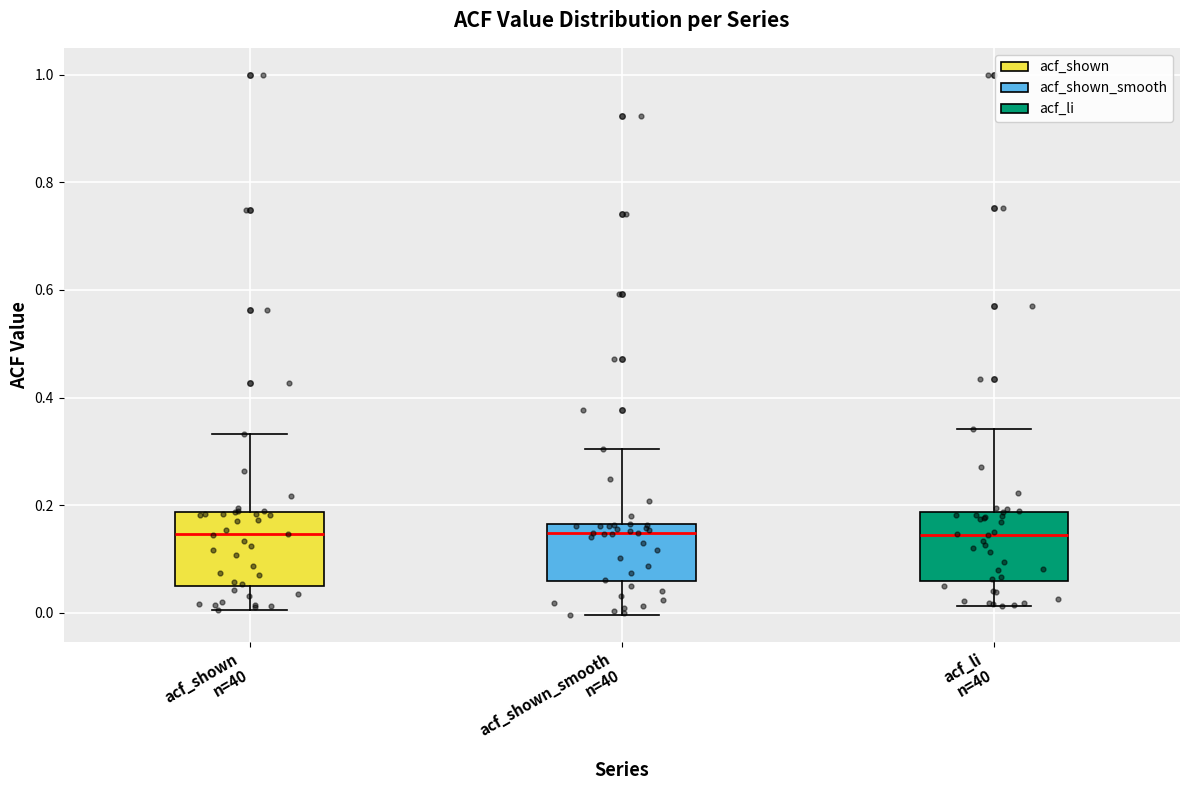

Where does the upper whisker of the box for acf_li n=40 end on the y-axis? The values are not printed on the chart, so give them approximately, as read against the axis.

0.34